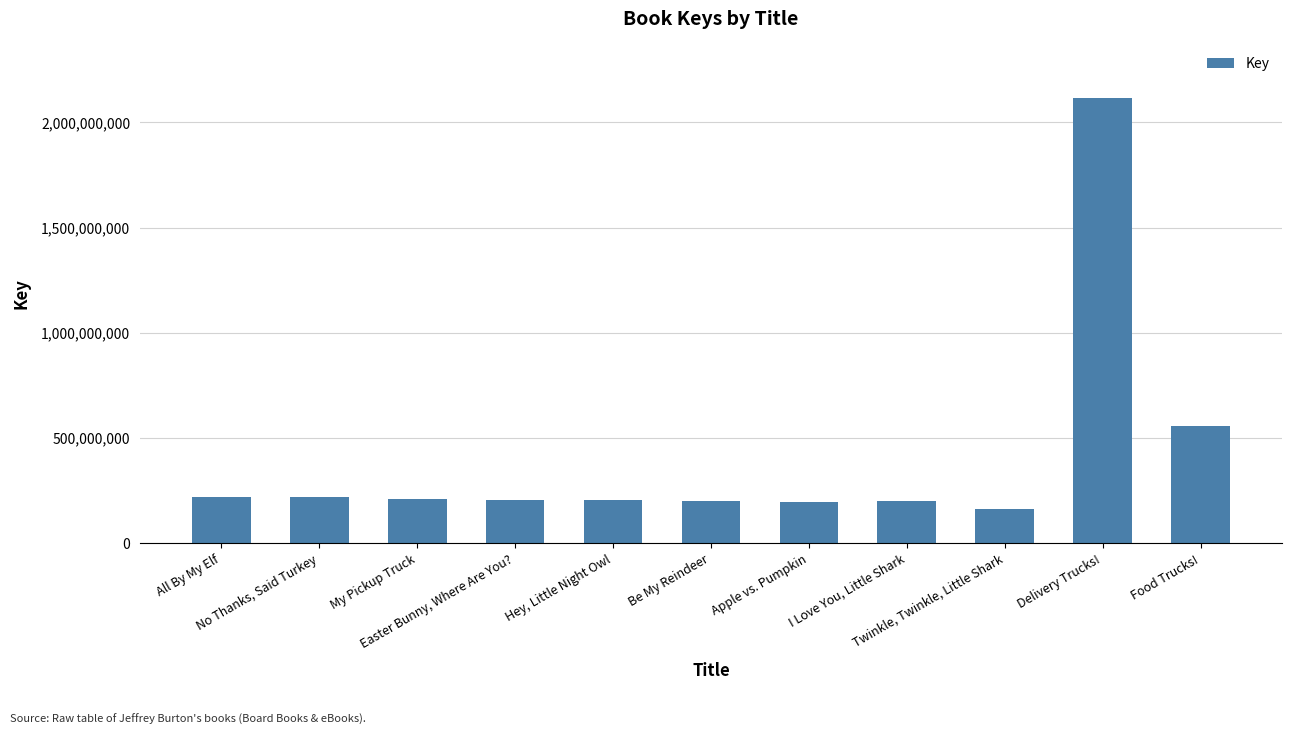

Where is the data nearest to the value 1140817949?

Food Trucks!